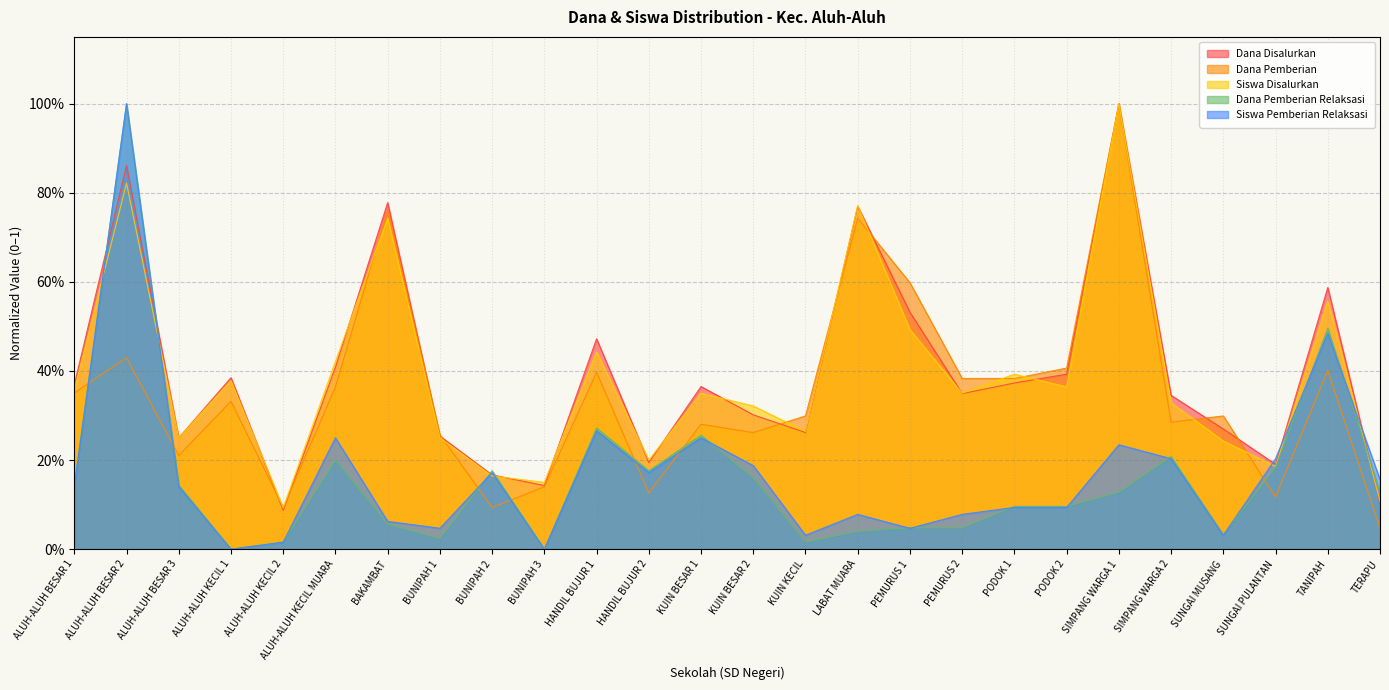

The Dana Pemberian series shows 1.0 at SIMPANG WARGA 1. True or false?

True